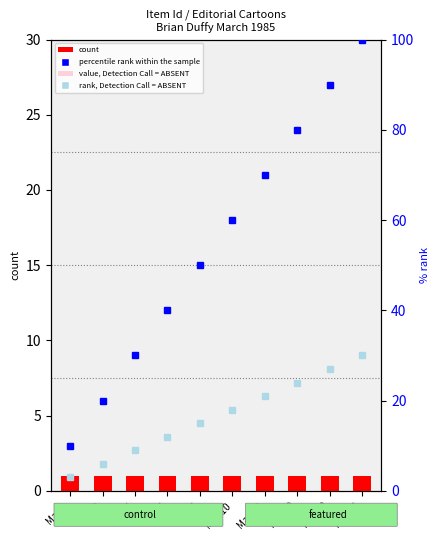

Between Mar-13 and Mar-20, which series saw the biggest shift?

percentile rank within the sample